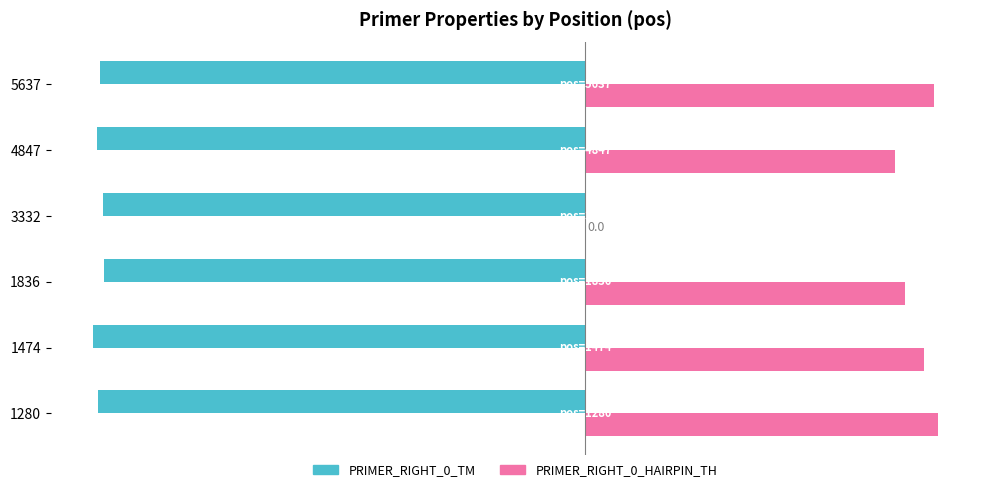

What is the sum of the PRIMER_RIGHT_0_TM values at 1474 and 1836?

-120.0